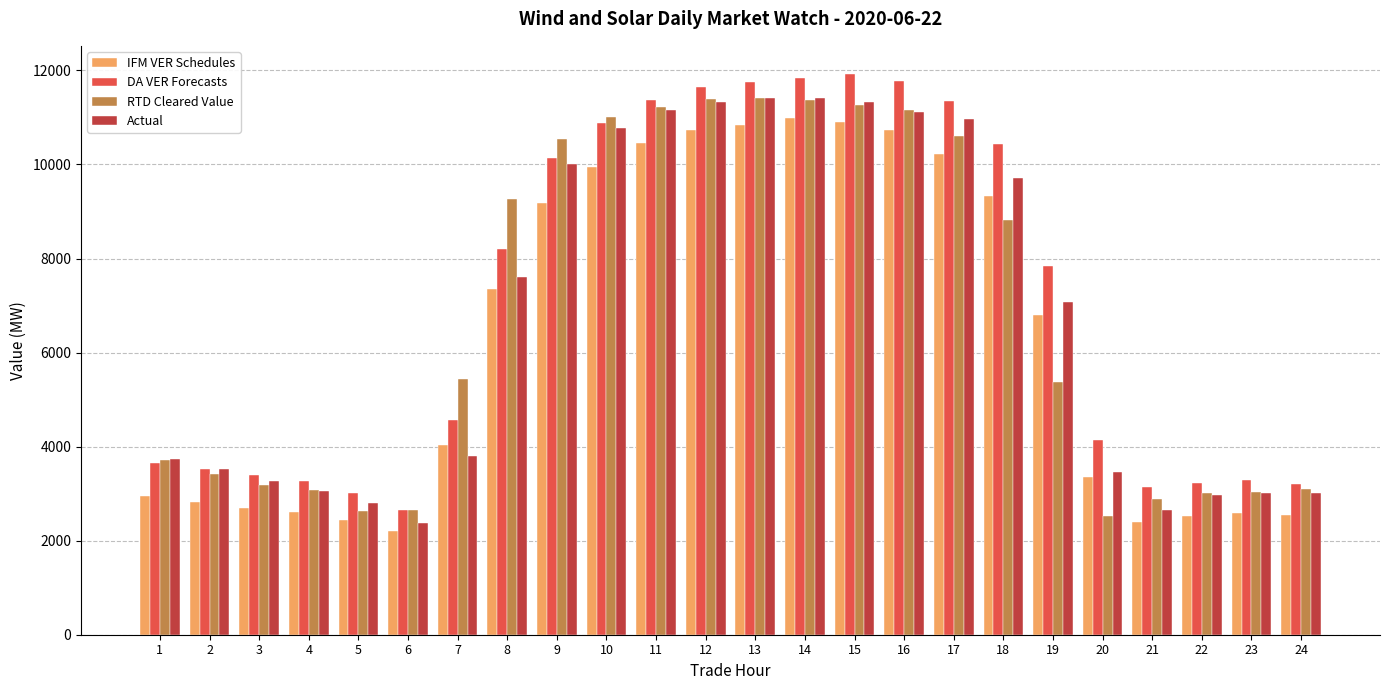

What is the smallest value displayed?

2211.7